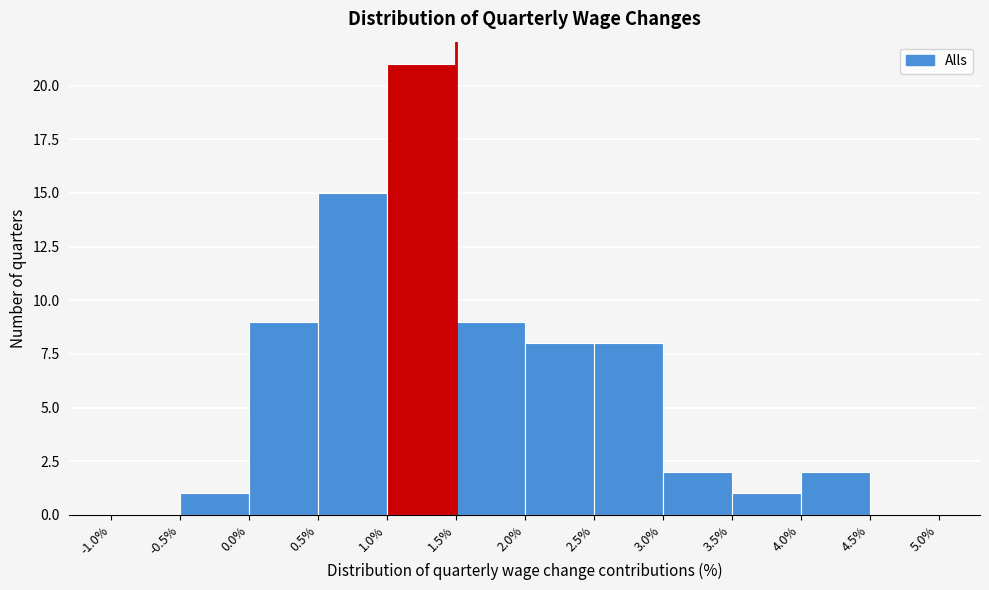

Reading left to right, transcribe this chart: for each bar, give the range it covers on the x-axis and its height. The values are not printed on the chart, so give them approximately, as read against the axis.

-1.0% to -0.5%: 0
-0.5% to 0.0%: 1
0.0% to 0.5%: 9
0.5% to 1.0%: 15
1.0% to 1.5%: 21
1.5% to 2.0%: 9
2.0% to 2.5%: 8
2.5% to 3.0%: 8
3.0% to 3.5%: 2
3.5% to 4.0%: 1
4.0% to 4.5%: 2
4.5% to 5.0%: 0